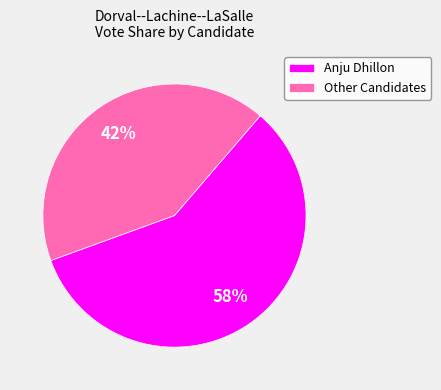

Do Other Candidates and Anju Dhillon together represent more than half of the pie?

Yes